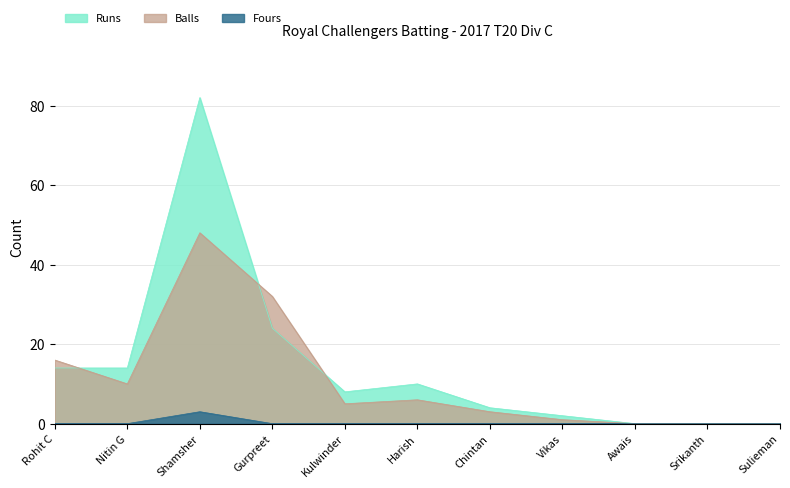

Is it true that Fours equals 3 at Shamsher?

True